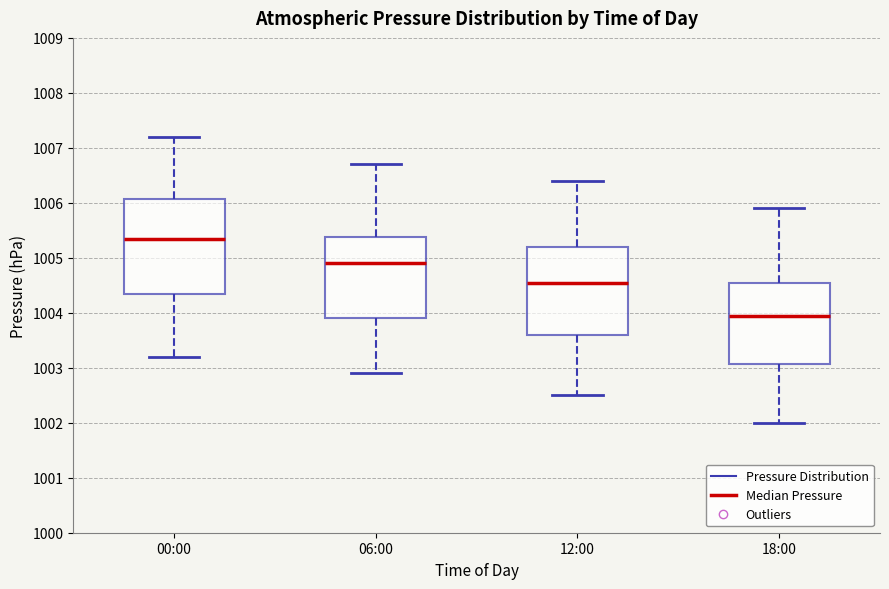

Reading left to right, transcribe this box plot: for each box, give where its median line is, the range the box spans, and where its two whiskers end, as read against the y-axis. The values are not printed on the chart, so give them approximately, as read against the axis.

00:00: median 1005.4, box 1004.4 to 1006.1, whiskers 1003.2 to 1007.2
06:00: median 1004.9, box 1003.9 to 1005.4, whiskers 1002.9 to 1006.7
12:00: median 1004.6, box 1003.6 to 1005.2, whiskers 1002.5 to 1006.4
18:00: median 1004.0, box 1003.1 to 1004.6, whiskers 1002.0 to 1005.9